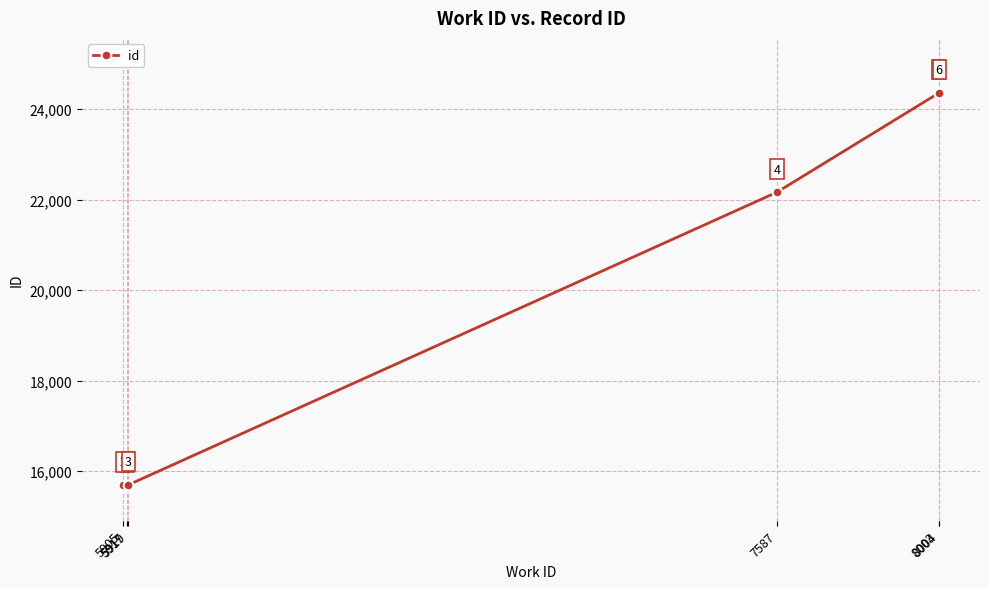

List the labels in order of value, largest first.

8004, 8003, 7587, 5919, 5905, 5917